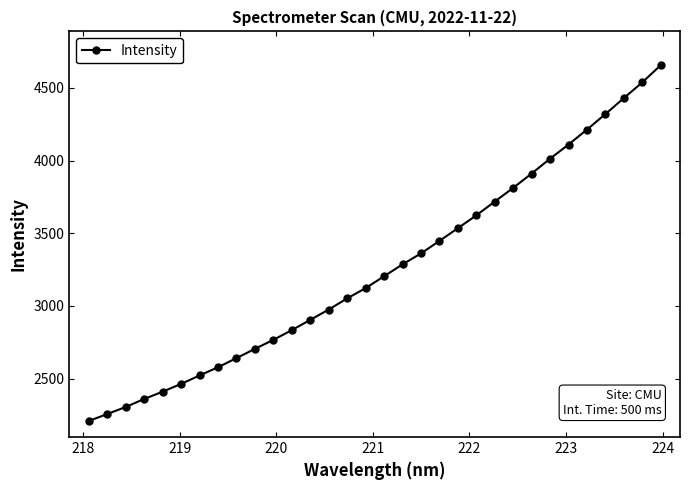

What is the maximum value shown in the chart?

4655.5